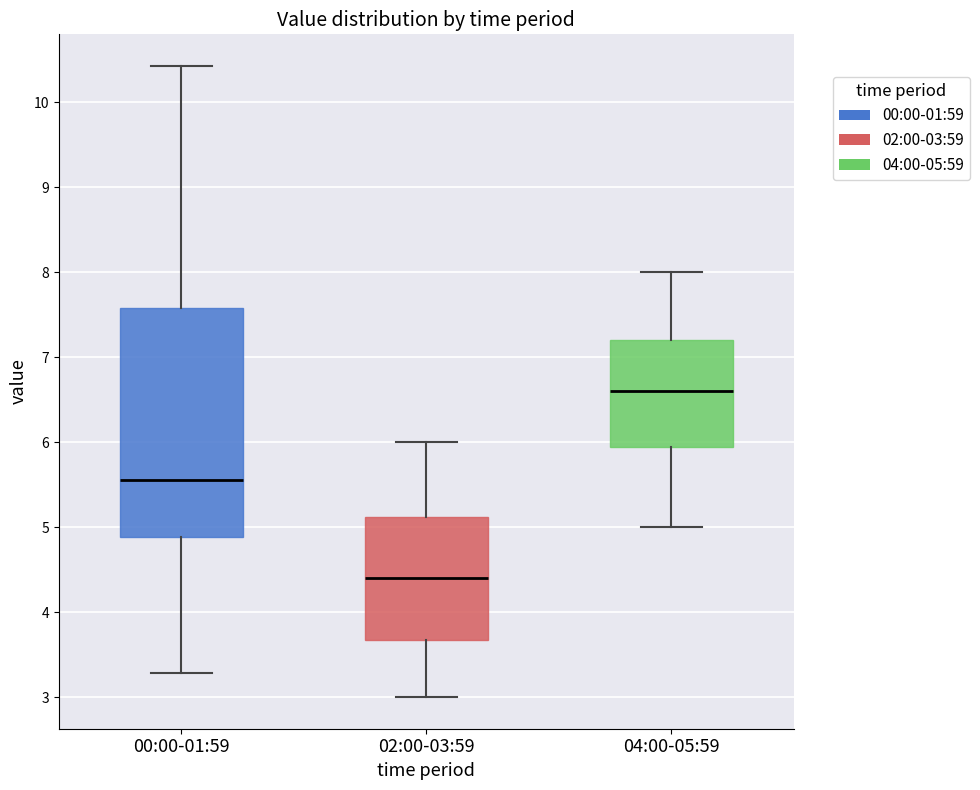

Where is the upper edge of the box for 00:00-01:59 on the y-axis? The values are not printed on the chart, so give them approximately, as read against the axis.

7.6